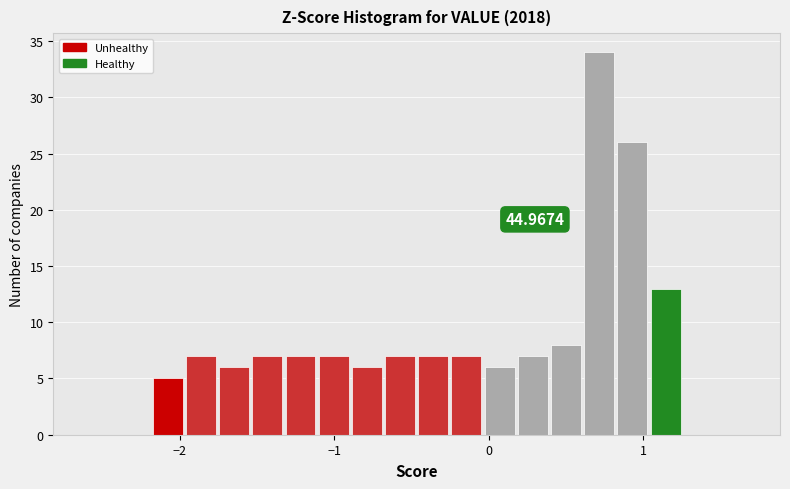

Read against the x-axis, roughly where is the centre of the tallest bar?

0.7